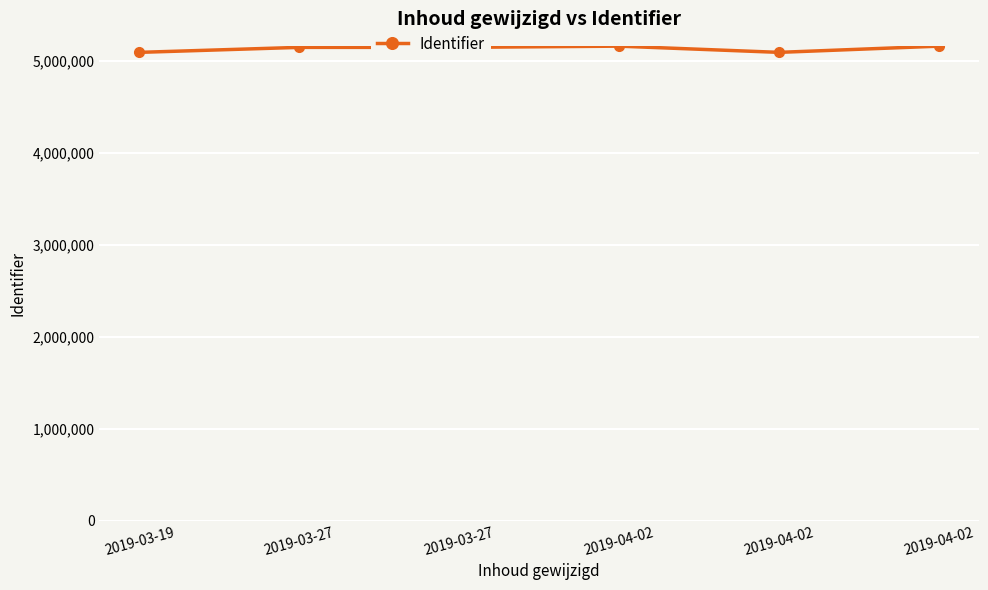

At which label is the value closest to 5129043?

2019-03-27